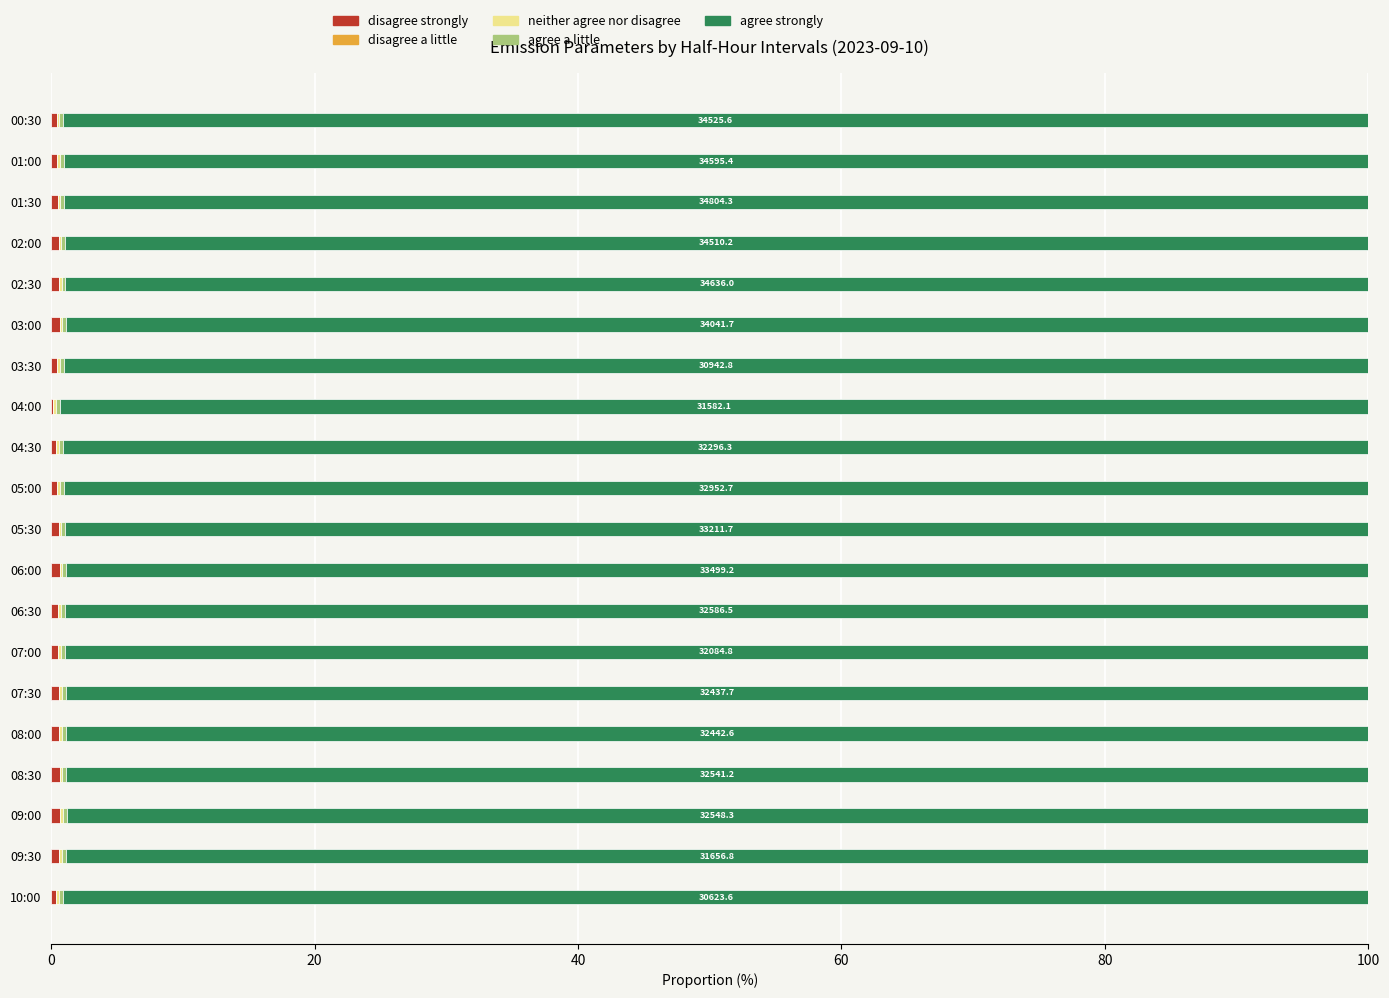

Count the disagree a little values in the range 0 to 1.

20